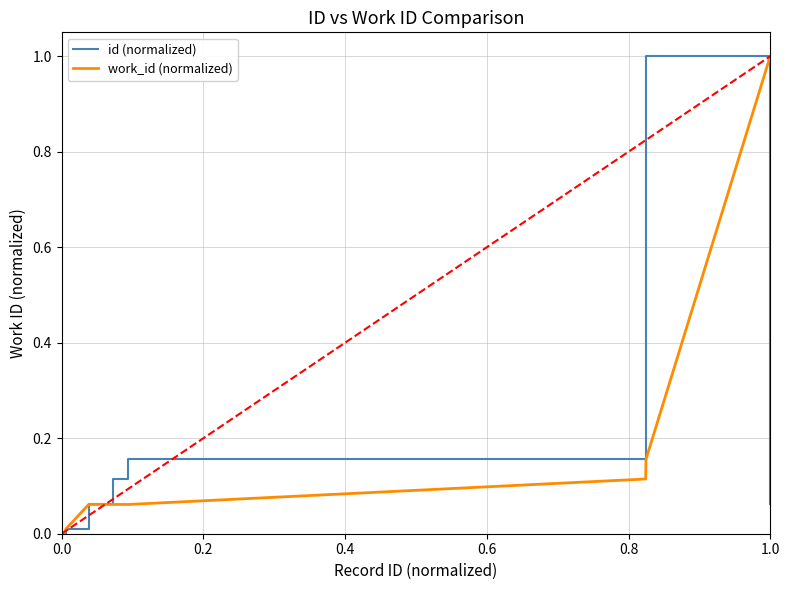

What are all the series names shown in the legend?

id (normalized), work_id (normalized)